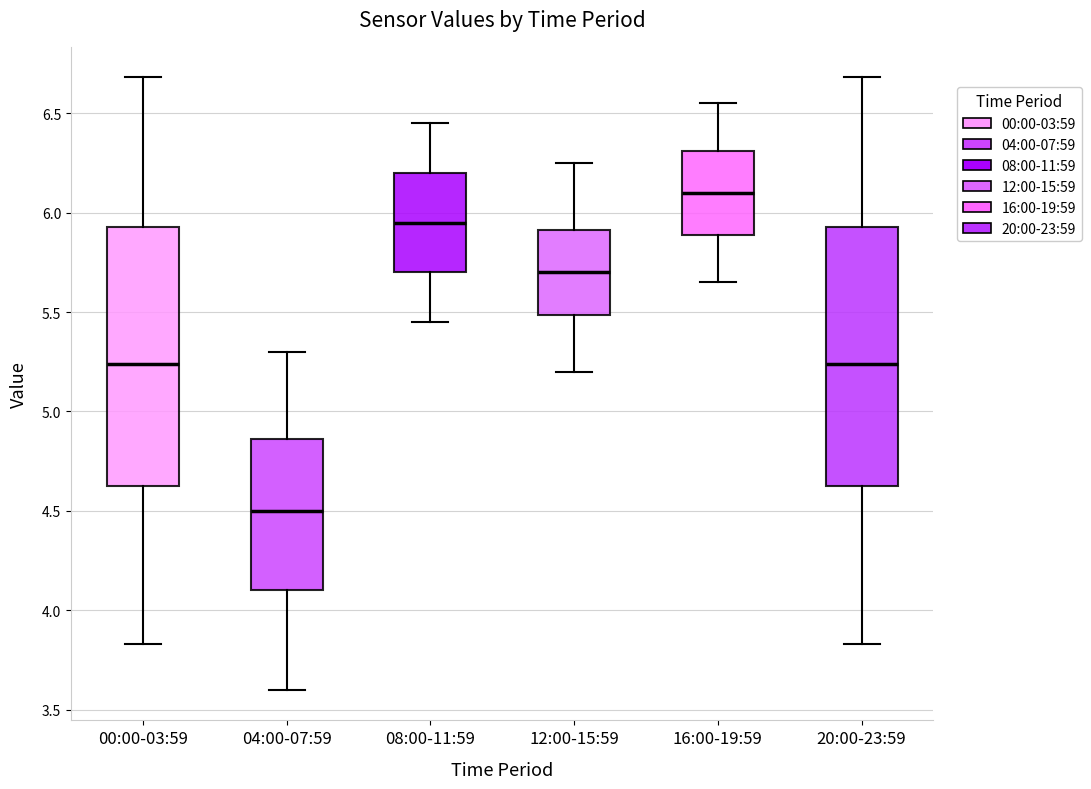

Reading left to right, read every box against the y-axis: the position of its median line, the range the box covers, and the ends of its whiskers. The values are not printed on the chart, so give them approximately, as read against the axis.

00:00-03:59: median 5.25, box 4.60 to 5.95, whiskers 3.85 to 6.70
04:00-07:59: median 4.50, box 4.10 to 4.85, whiskers 3.60 to 5.30
08:00-11:59: median 5.95, box 5.70 to 6.20, whiskers 5.45 to 6.45
12:00-15:59: median 5.70, box 5.50 to 5.90, whiskers 5.20 to 6.25
16:00-19:59: median 6.10, box 5.90 to 6.30, whiskers 5.65 to 6.55
20:00-23:59: median 5.25, box 4.60 to 5.95, whiskers 3.85 to 6.70